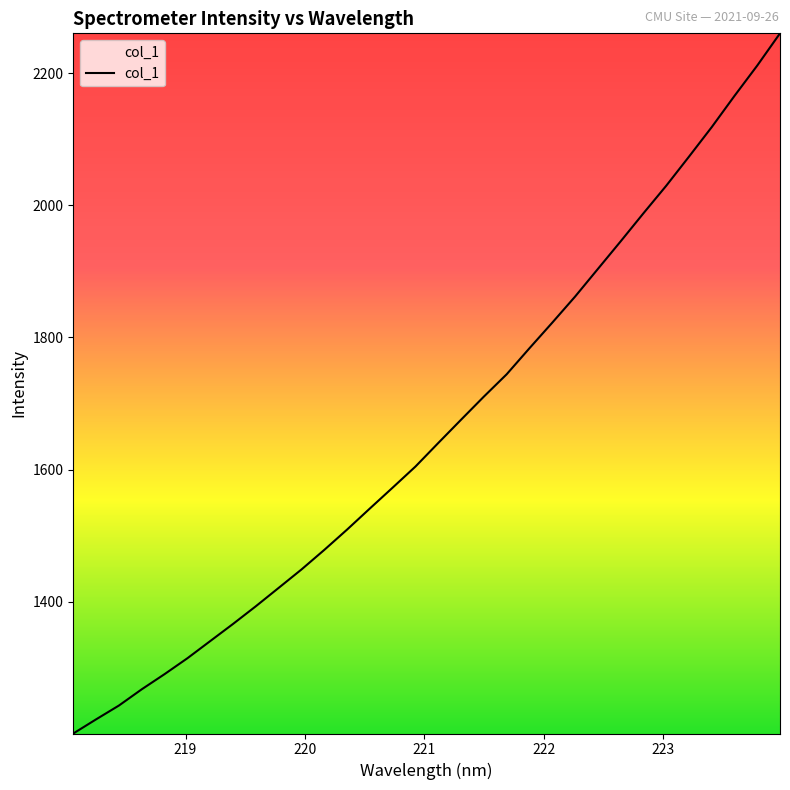

What is the difference between the second highest and minimum values?

1011.3